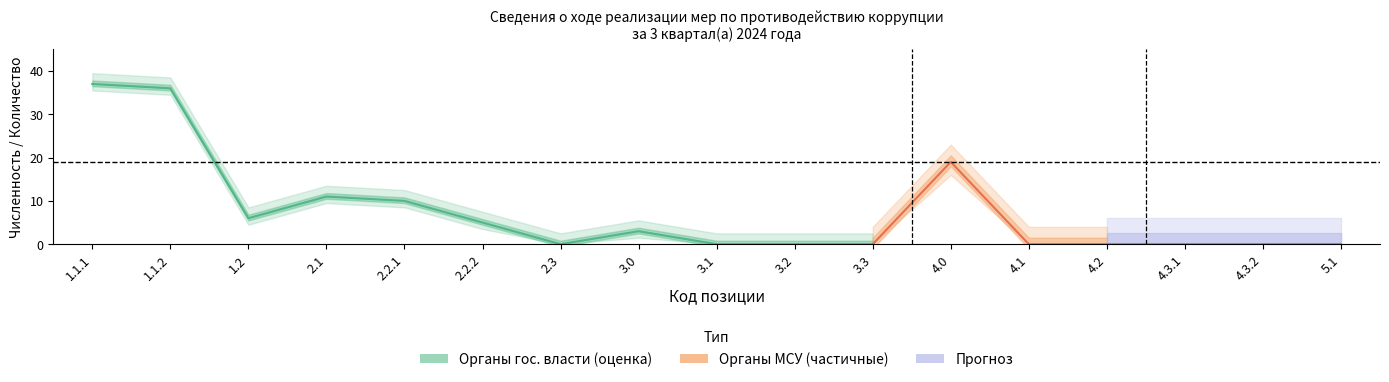

Which has a higher value, 2.2.1 or 3.3?

2.2.1